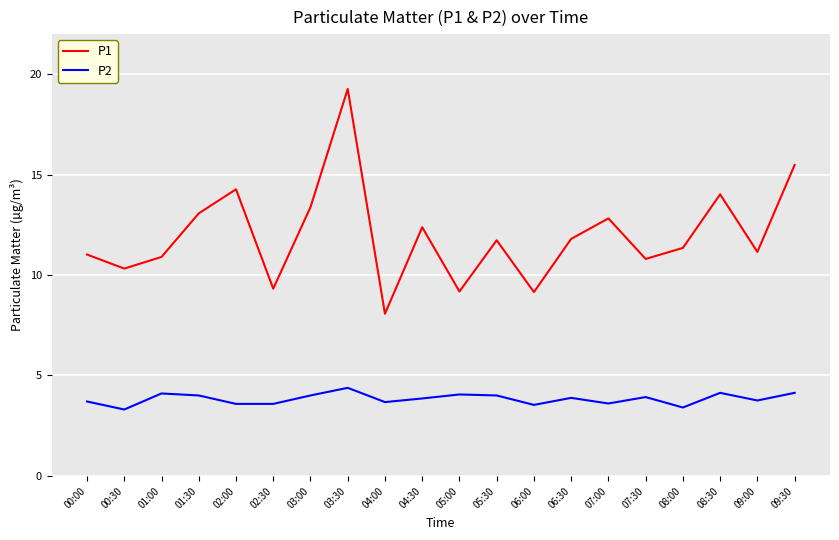

In P1, how many points are higher than both neighbors (excluding endpoints)?

6